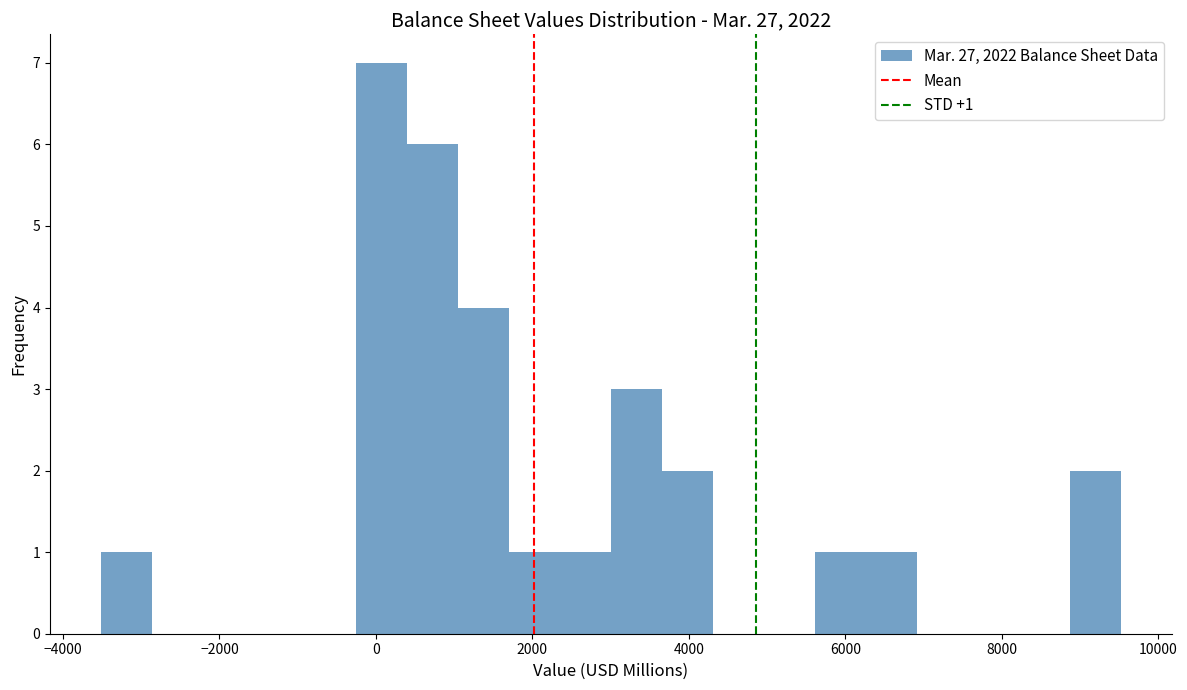

Around what value on the x-axis is the tallest bar? Give the approximate position of its centre, as read against the axis.

0